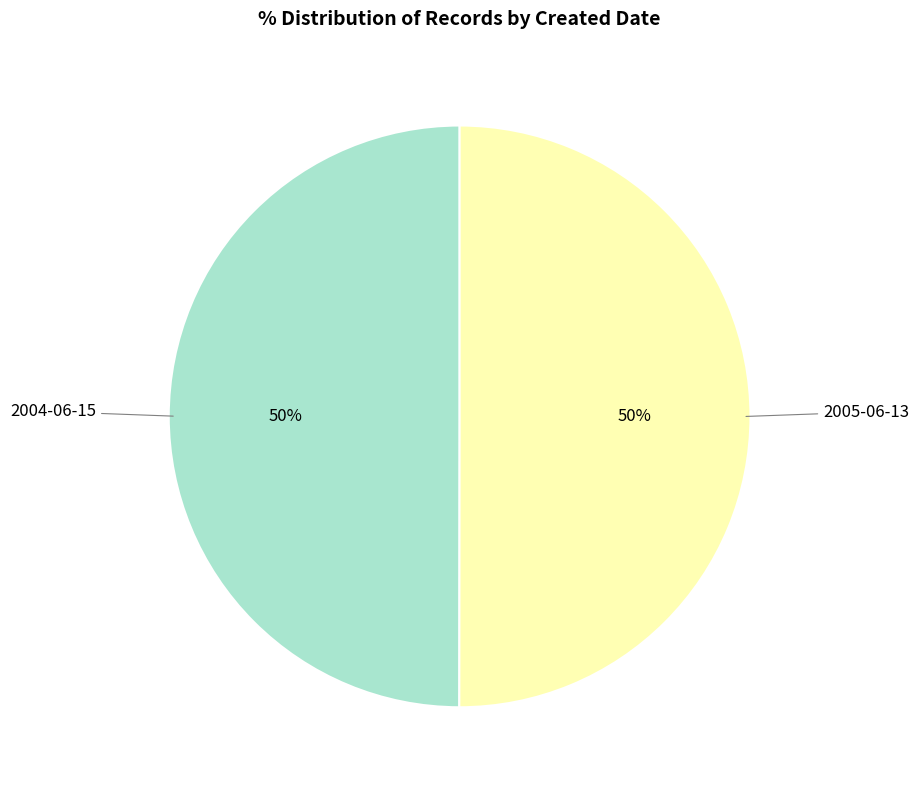

To the nearest percent, what is the average slice percentage?

50%